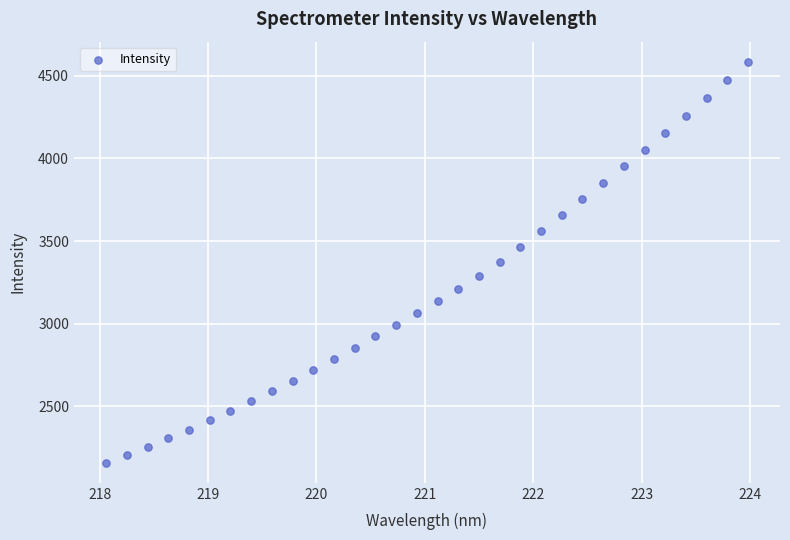

What is the range of X values (max minus min)?

5.9